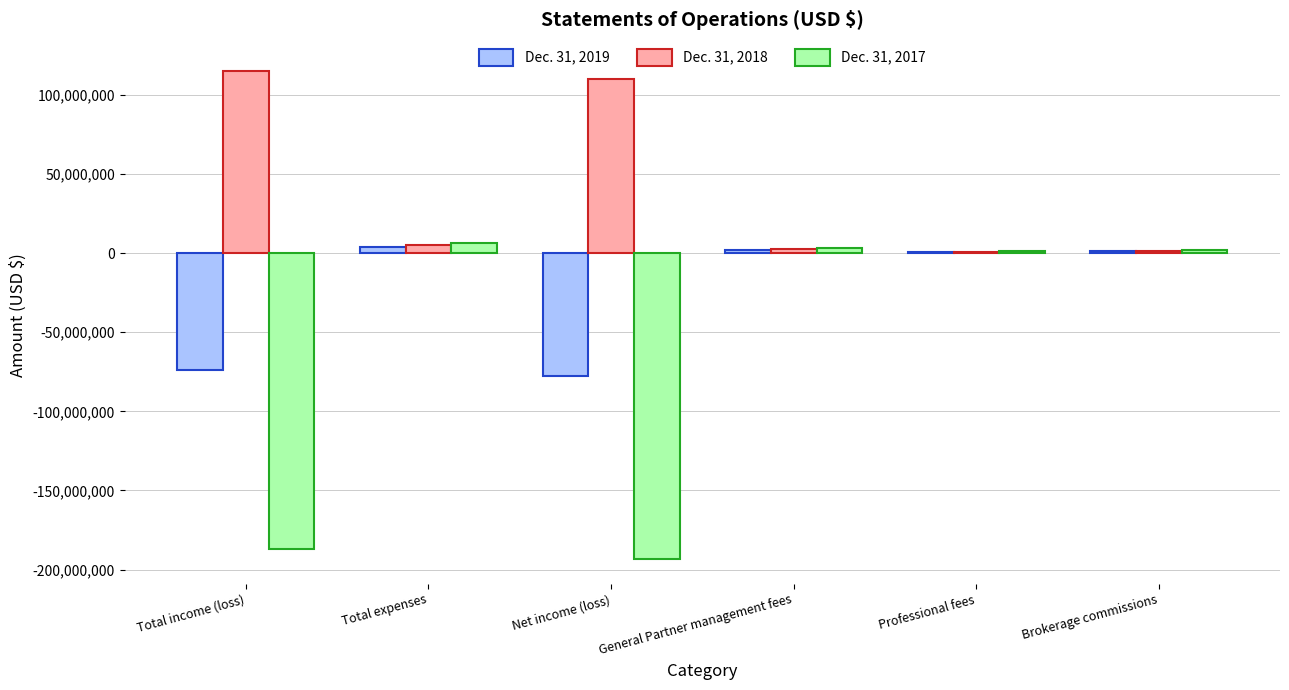

Count the number of categories in the chart.

6